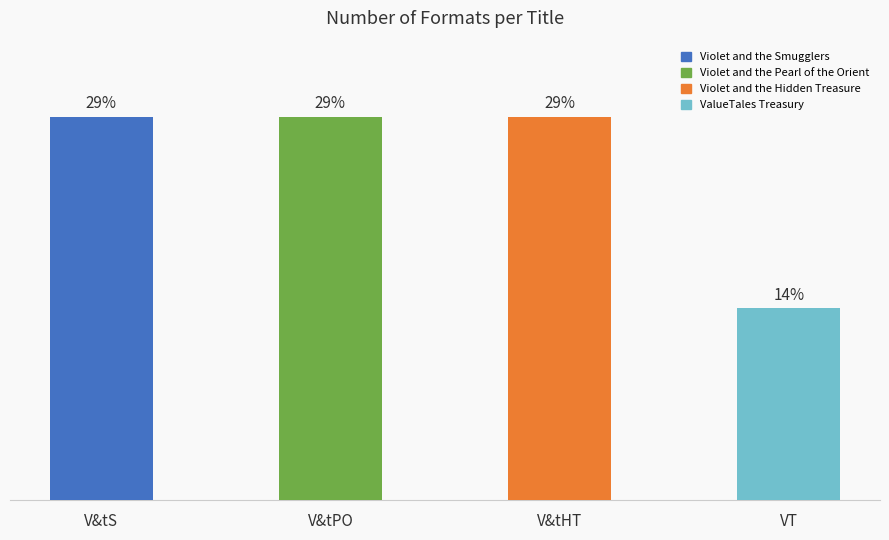

Which has a higher value, VT or V&tHT?

V&tHT